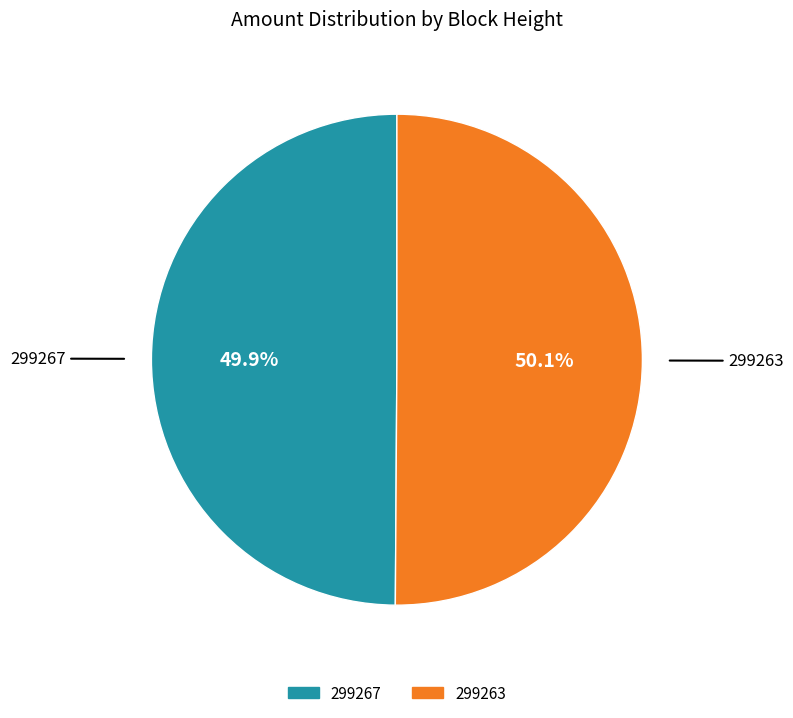

To the nearest percent, what is the difference between the largest and smallest slice percentages?

0%